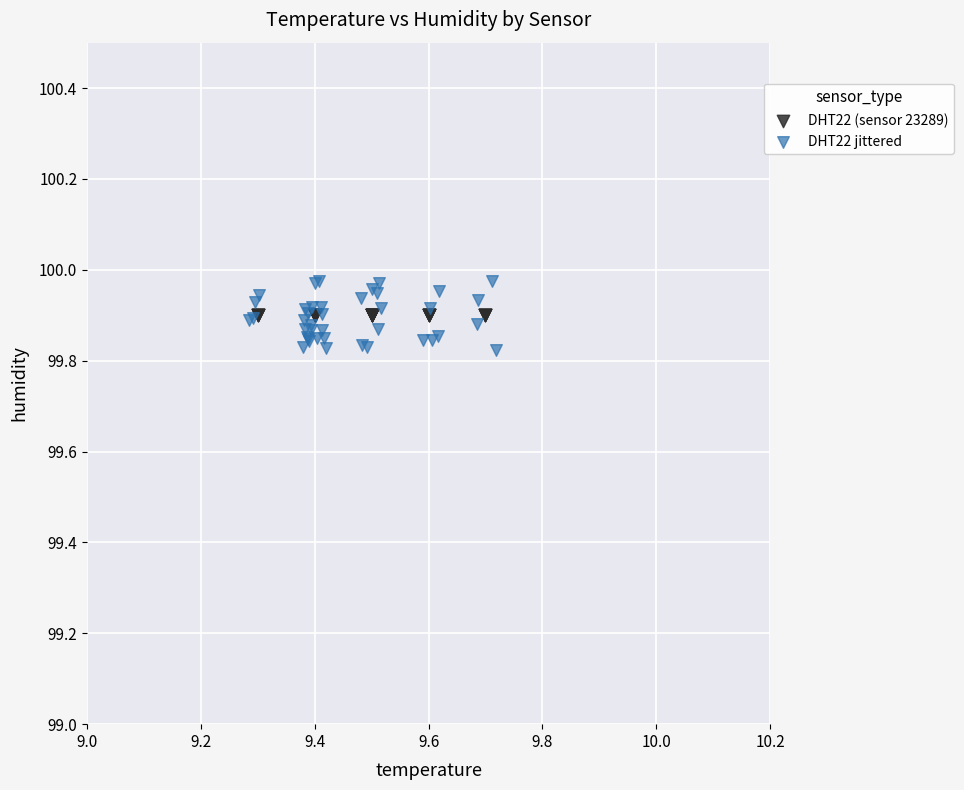

Which series reaches the minimum Y coordinate?

DHT22 jittered